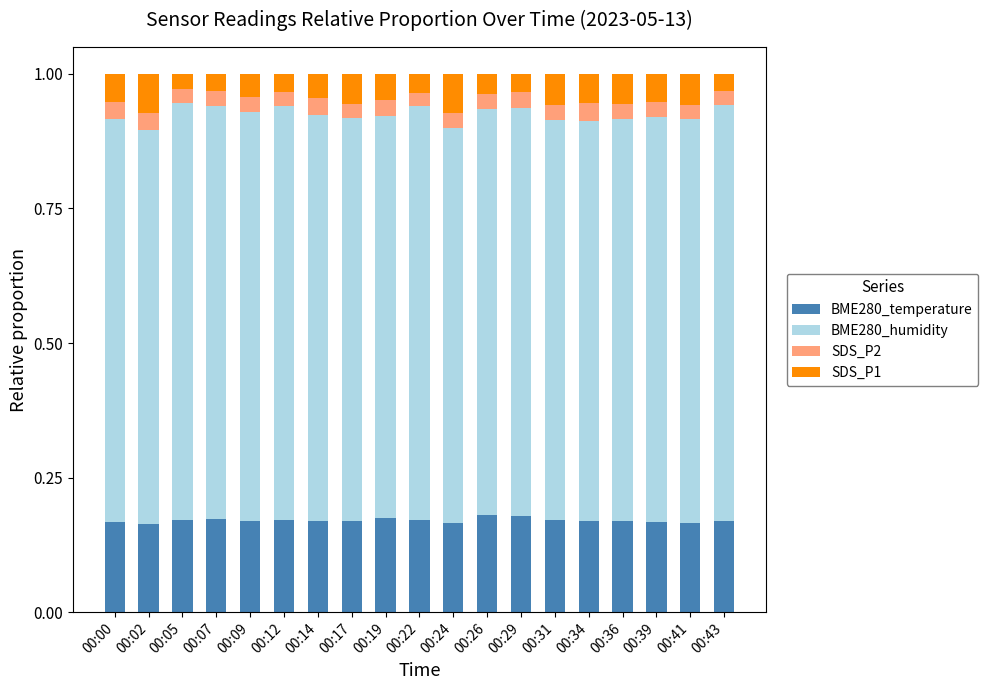

Are the bars horizontal?

No